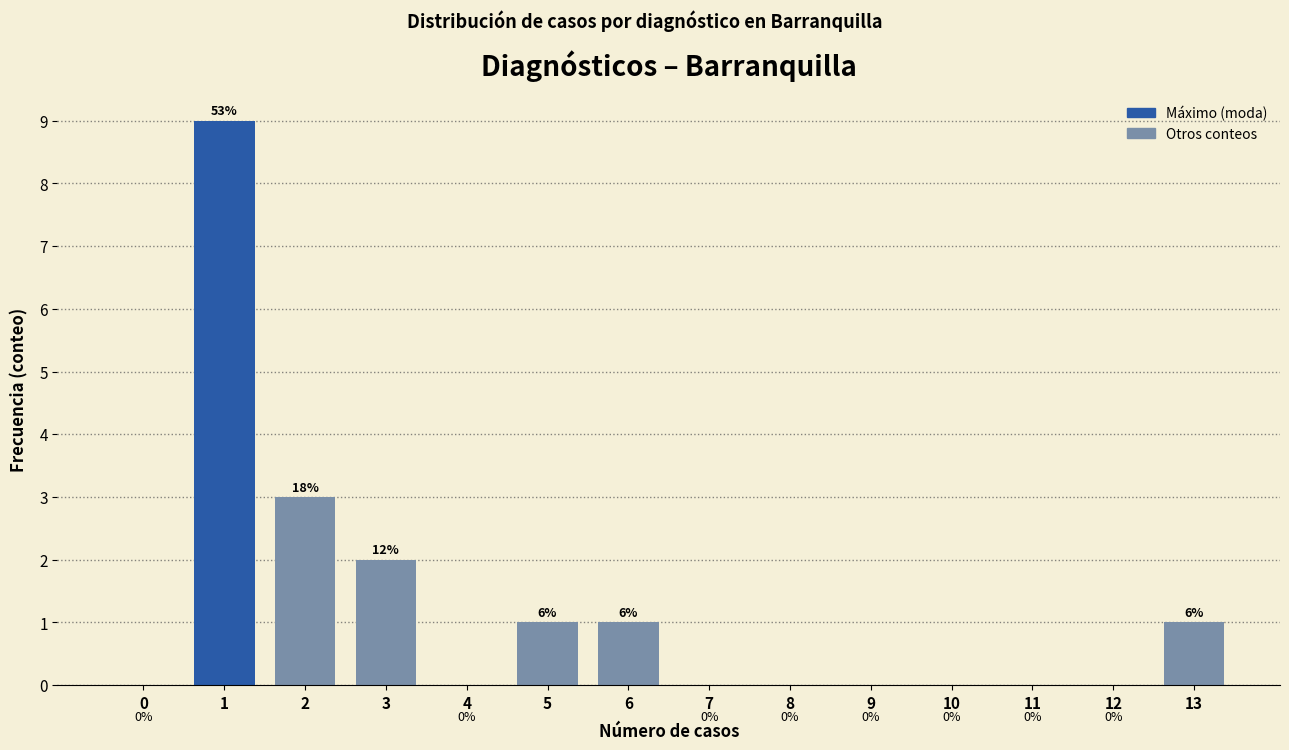

Reading left to right, what are all the values shown in this chart?

0=0	1=9	2=3	3=2	4=0	5=1	6=1	7=0	8=0	9=0	10=0	11=0	12=0	13=1